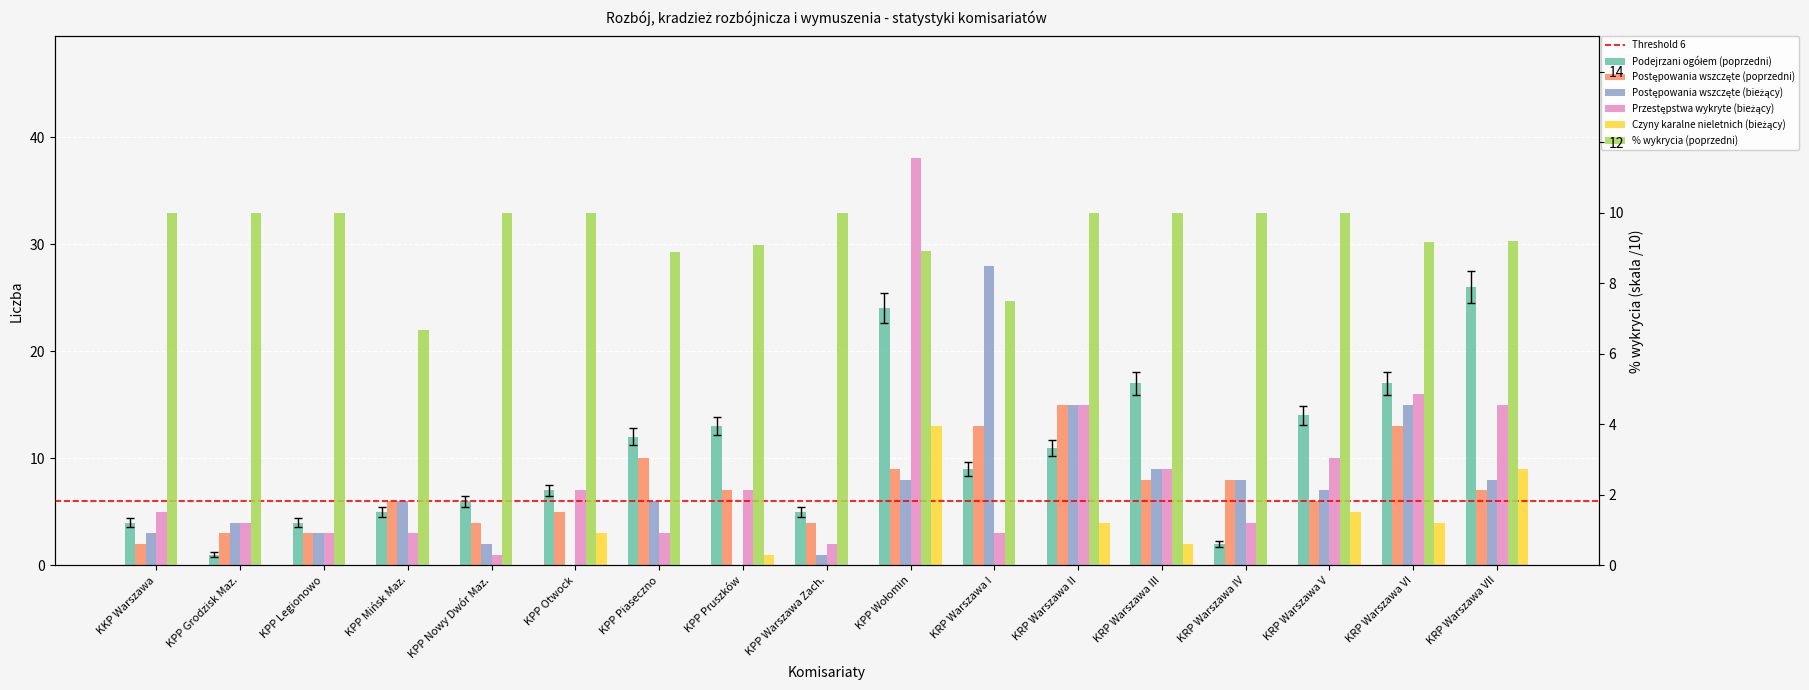

What are all the series names shown in the legend?

Podejrzani ogółem (poprzedni), Postępowania wszczęte (poprzedni), Postępowania wszczęte (bieżący), Przestępstwa wykryte (bieżący), % wykrycia (poprzedni), Czyny karalne nieletnich (bieżący)